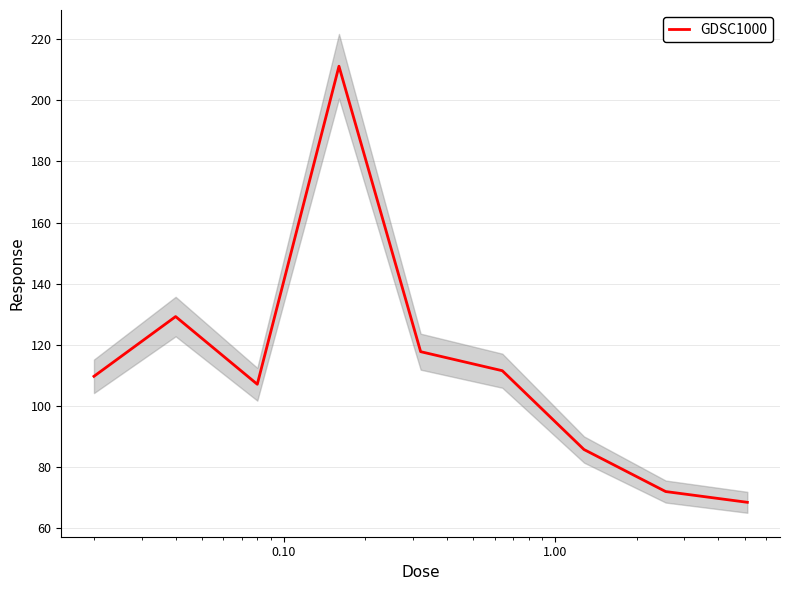

What is the maximum value for GDSC1000?

211.1